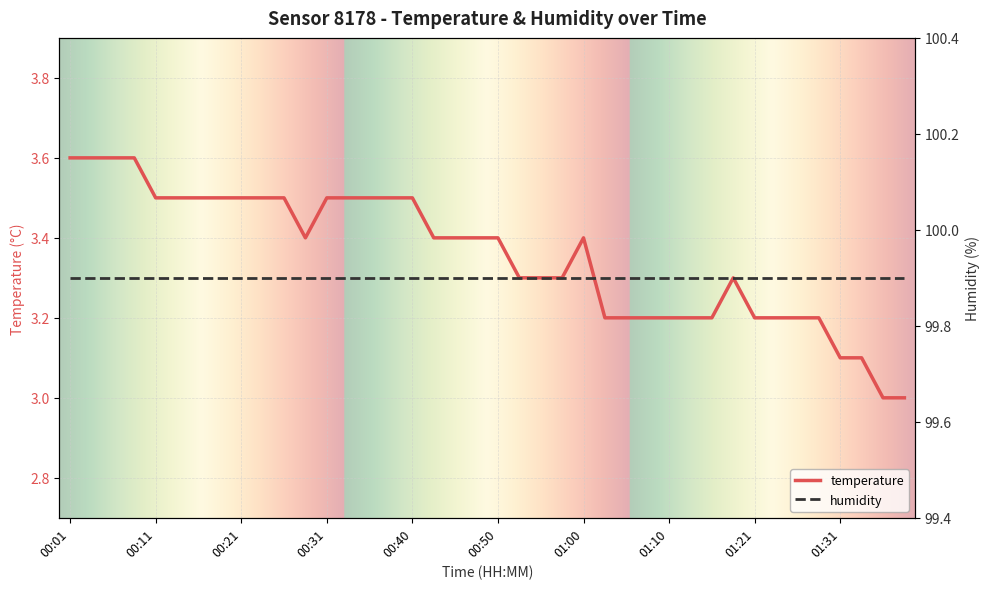

What is the maximum value shown in the chart?

3.6